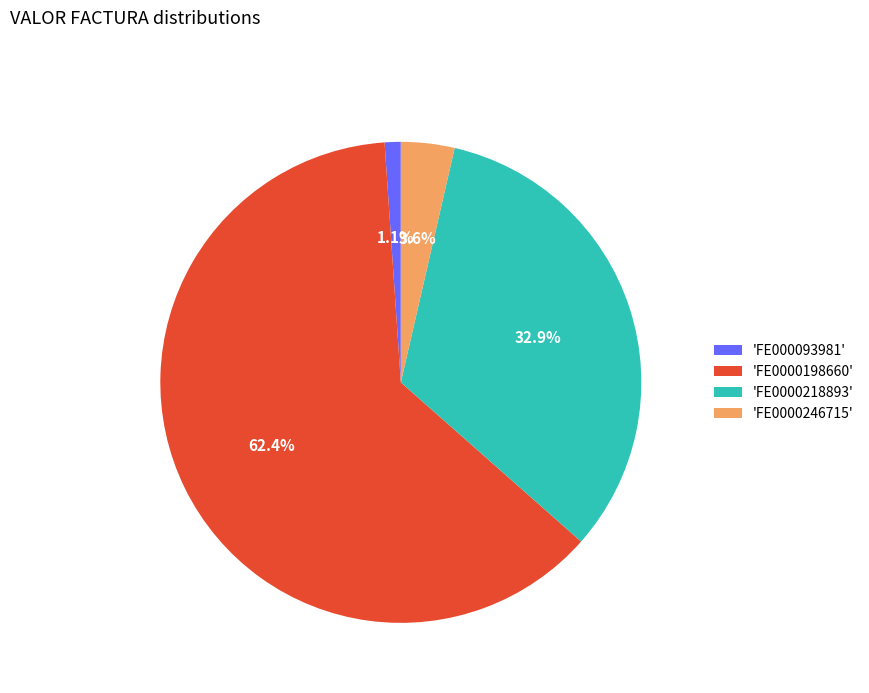

Which slice represents more than half of the pie?

'FE0000198660'